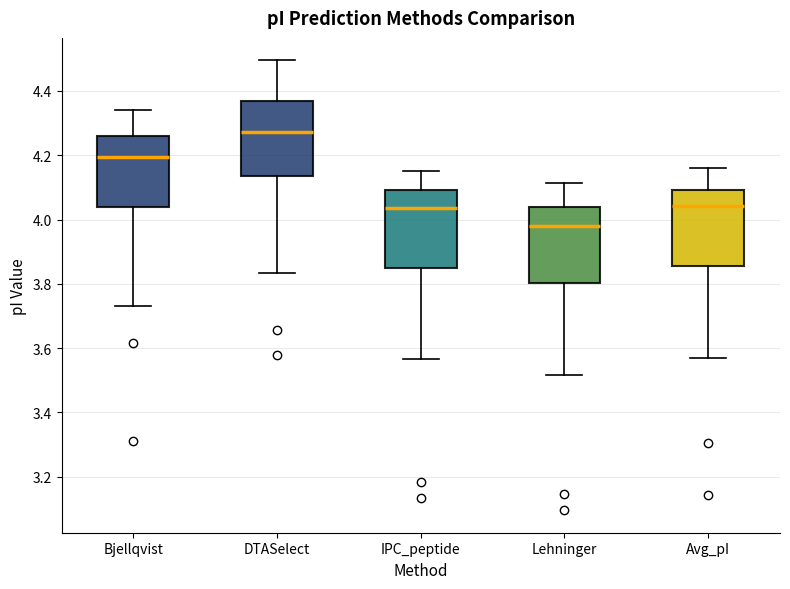

Reading left to right, transcribe this box plot: for each box, give where its median line is, the range the box spans, and where its two whiskers end, as read against the y-axis. The values are not printed on the chart, so give them approximately, as read against the axis.

Bjellqvist: median 4.20, box 4.04 to 4.26, whiskers 3.74 to 4.34
DTASelect: median 4.28, box 4.14 to 4.36, whiskers 3.84 to 4.50
IPC_peptide: median 4.04, box 3.84 to 4.10, whiskers 3.56 to 4.16
Lehninger: median 3.98, box 3.80 to 4.04, whiskers 3.52 to 4.12
Avg_pI: median 4.04, box 3.86 to 4.10, whiskers 3.58 to 4.16